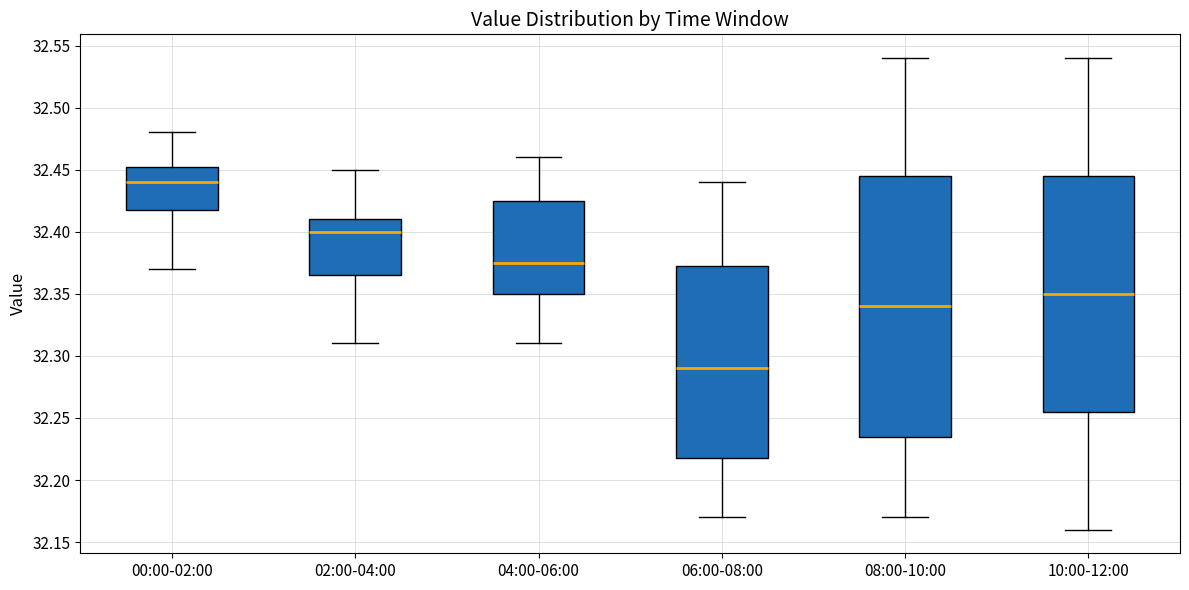

Which box is the tallest, from its lower edge to its upper edge?

08:00-10:00